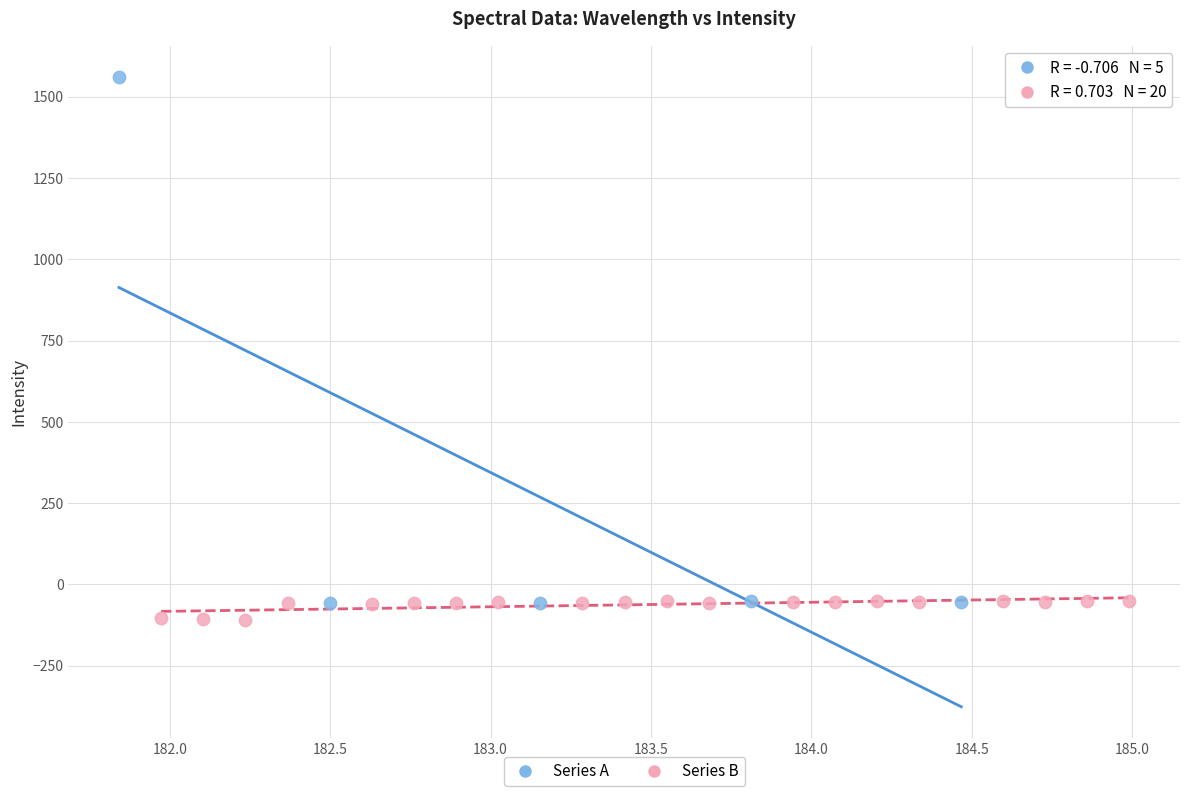

What are all the series names shown in the legend?

Series A, Series B